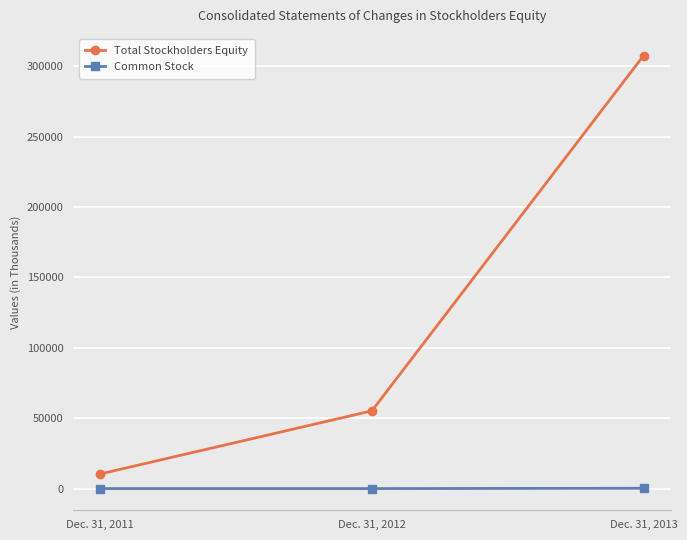

At which category is the sum across all series the highest?

Dec. 31, 2013